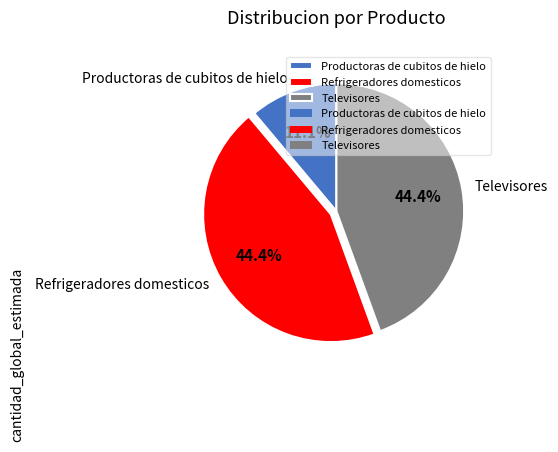

Which has a higher value, Productoras de cubitos de hielo or Televisores?

Televisores